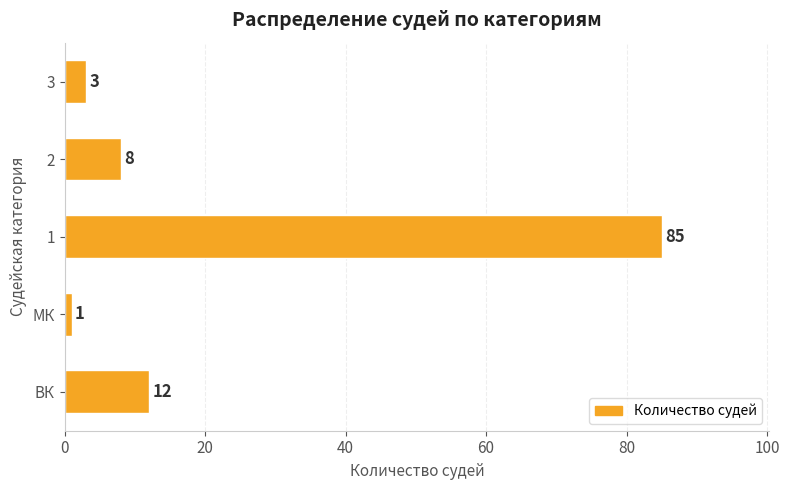

Reading bottom to top, extract all data points from this chart.

12	1	85	8	3